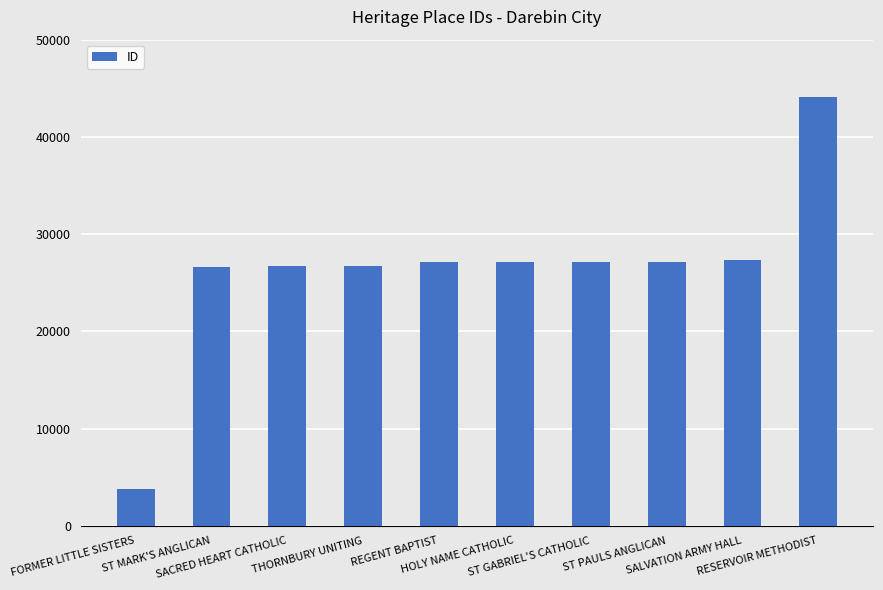

What is the smallest value displayed?

3799